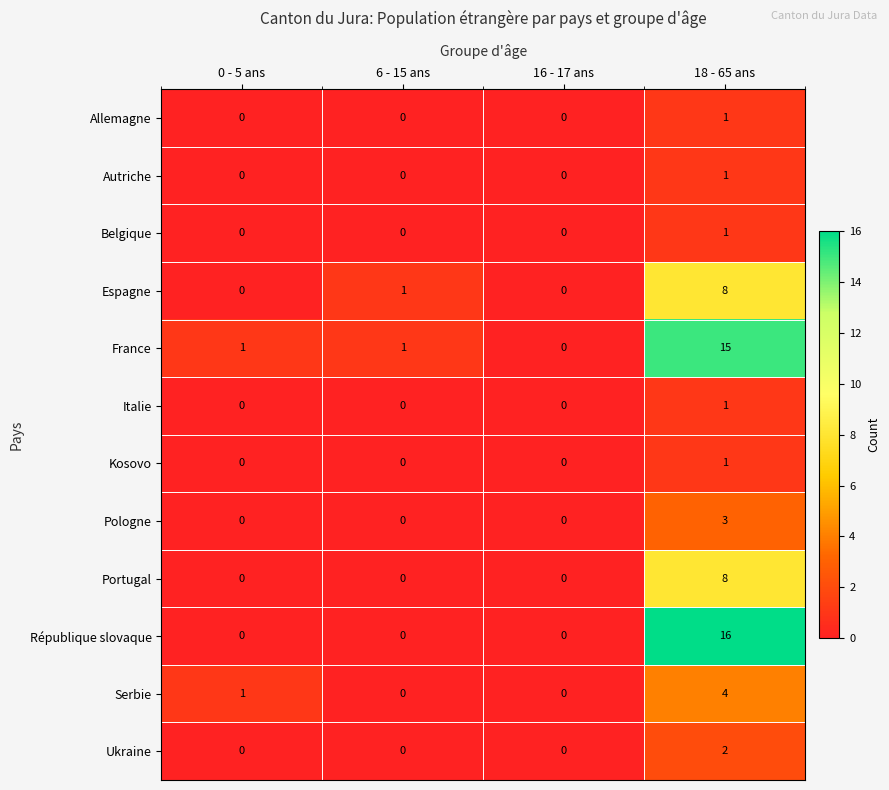

Which series has the largest total across all categories?

France